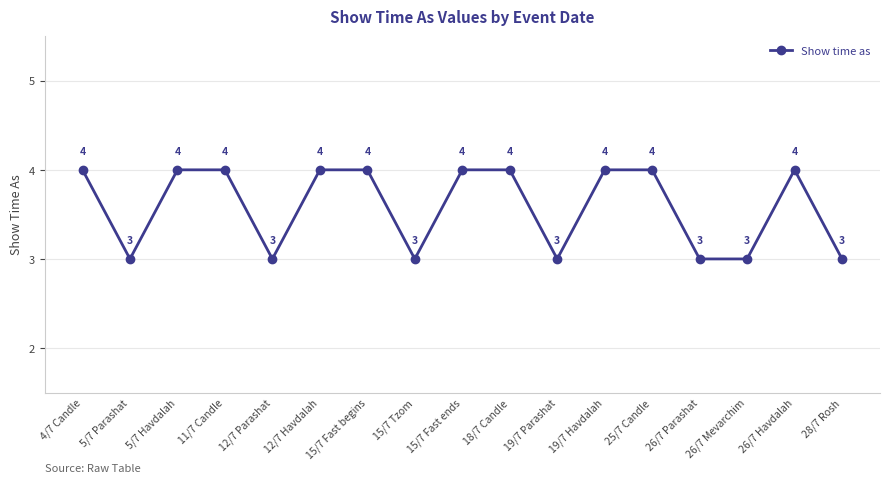

Reading left to right, transcribe all the data shown in this chart.

4/7 Candle=4	5/7 Parashat=3	5/7 Havdalah=4	11/7 Candle=4	12/7 Parashat=3	12/7 Havdalah=4	15/7 Fast begins=4	15/7 Tzom=3	15/7 Fast ends=4	18/7 Candle=4	19/7 Parashat=3	19/7 Havdalah=4	25/7 Candle=4	26/7 Parashat=3	26/7 Mevarchim=3	26/7 Havdalah=4	28/7 Rosh=3